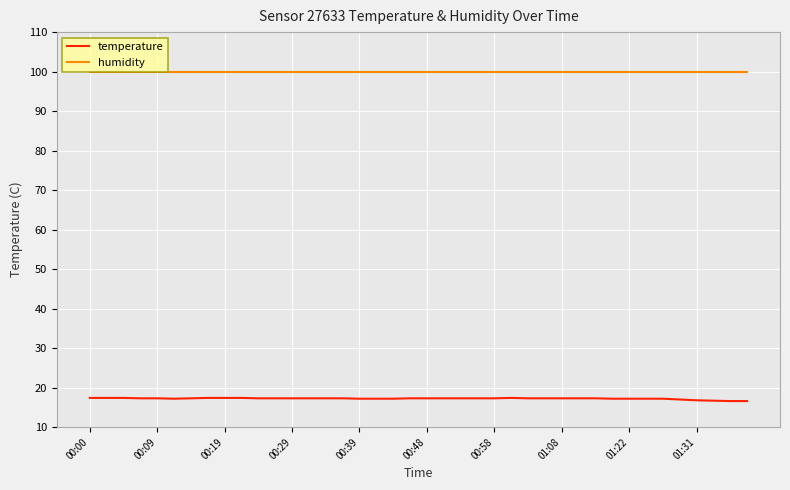

What is the difference between the maximum and minimum values in the temperature series?

0.8